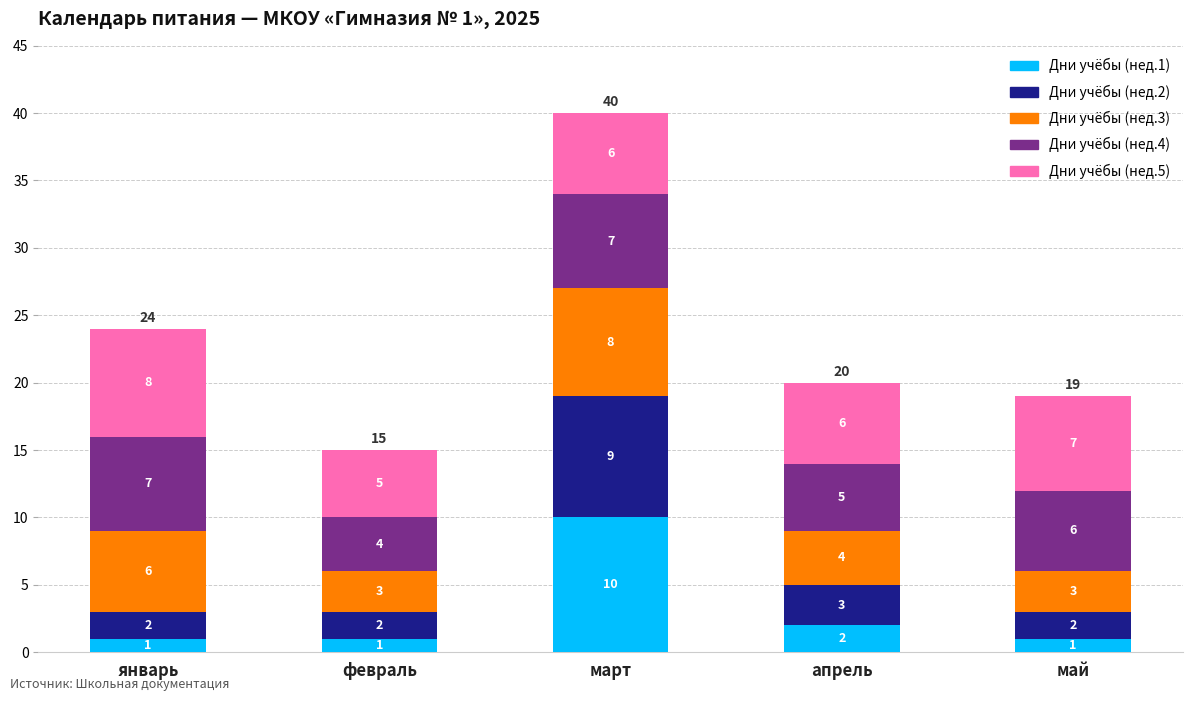

Count the Дни учёбы (нед.1) values in the range 1 to 2.

4